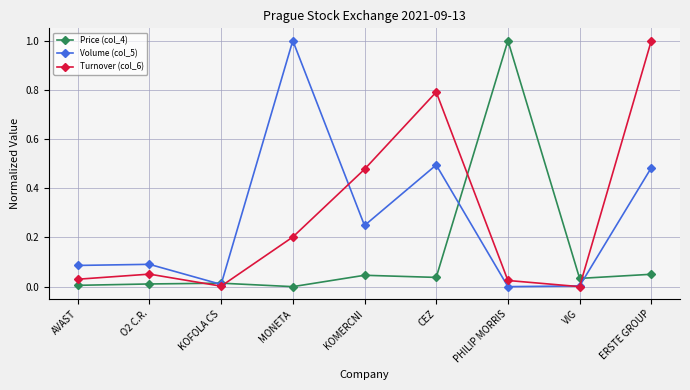

True or false: Price (col_4) has more than 0 interior local peaks.

True